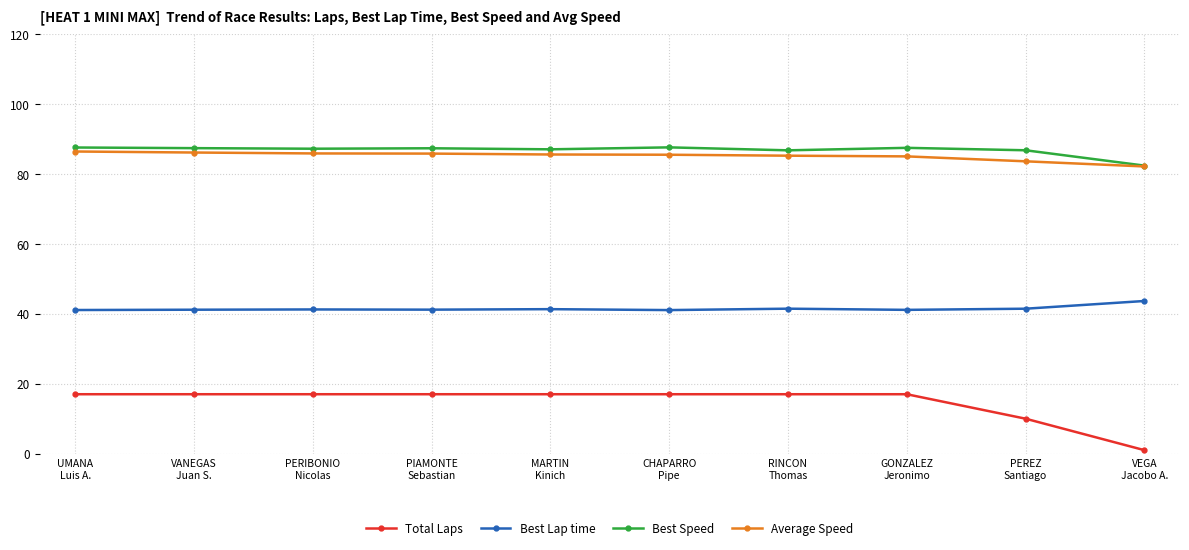

Is it true that Best Speed equals 87.6 at CHAPARRO
Pipe?

True